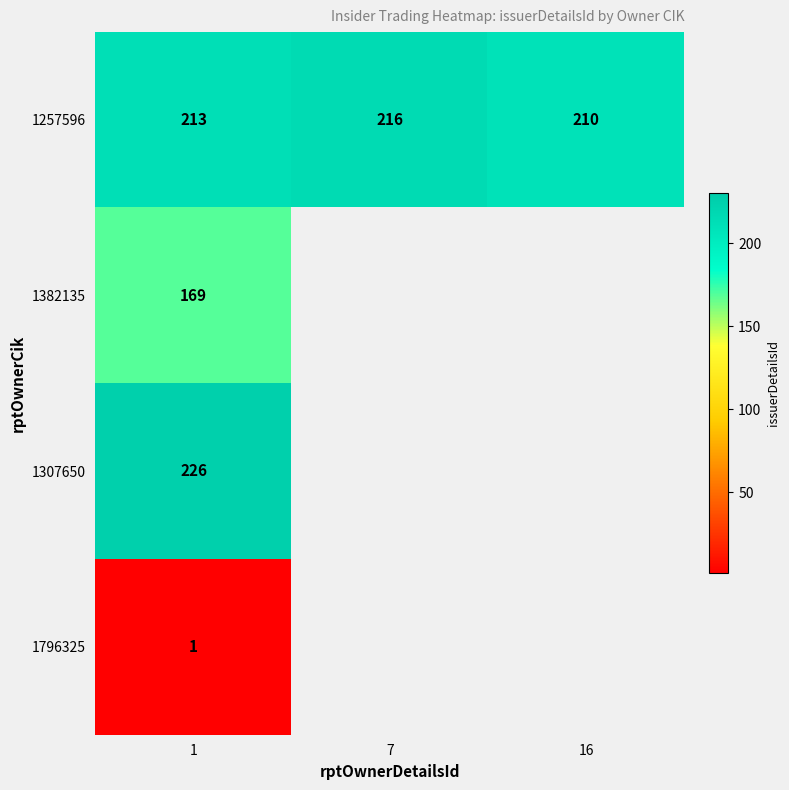

What is the difference between the highest and lowest values at 1?

225